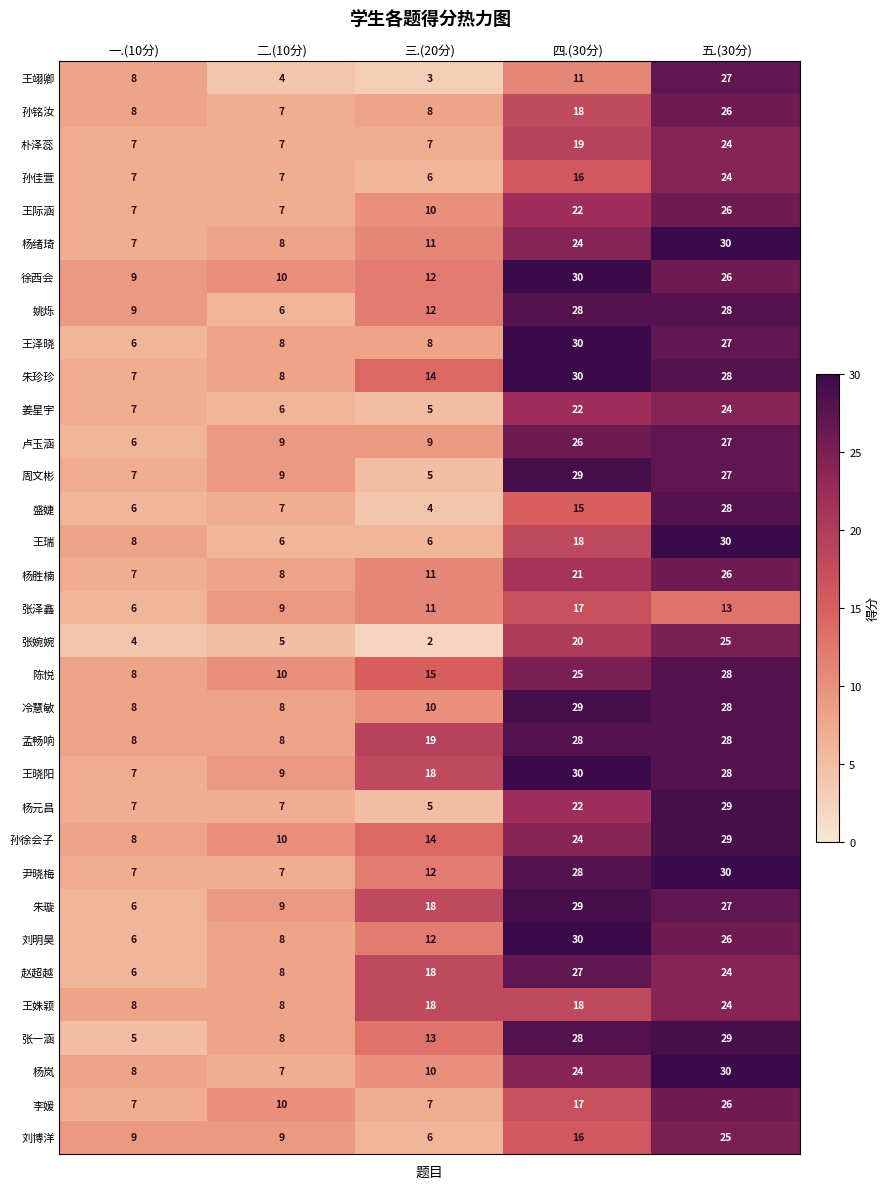

What is the average value of the 张一涵 series?

17